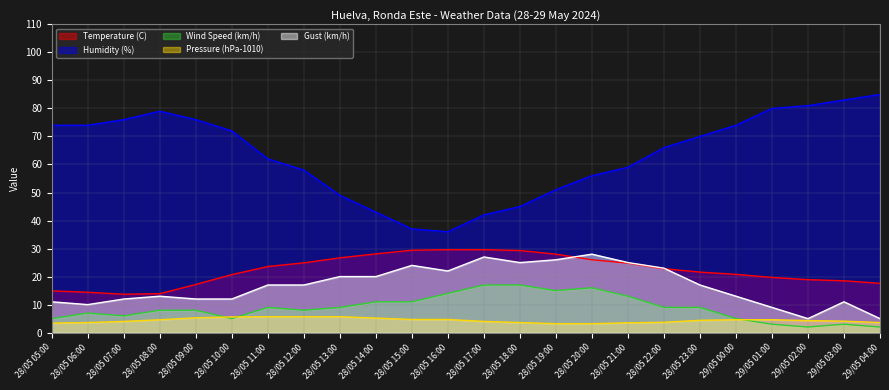

Reading left to right, list all the values displayed in this chart.

Temperature (C): 14.9	14.4	13.7	13.9	17.2	20.7	23.6	24.9	26.7	28.1	29.4	29.6	29.6	29.3	28.0	26.0	24.8	22.8	21.6	20.8	19.7	18.9	18.5	17.6
Humidity (%): 74.0	74.0	76.0	79.0	76.0	72.0	62.0	58.0	49.0	43.0	37.0	36.0	42.0	45.0	51.0	56.0	59.0	66.0	70.0	74.0	80.0	81.0	83.0	85.0
Wind Speed (km/h): 5.0	7.0	6.0	8.0	8.0	5.0	9.0	8.0	9.0	11.0	11.0	14.0	17.0	17.0	15.0	16.0	13.0	9.0	9.0	5.0	3.0	2.0	3.0	2.0
Pressure (hPa-1010): 3.4	3.6	4.0	4.6	5.3	5.6	5.7	5.7	5.7	5.2	4.7	4.7	4.0	3.6	3.2	3.2	3.5	3.7	4.4	4.6	4.6	4.3	4.1	3.6
Gust (km/h): 11.0	10.0	12.0	13.0	12.0	12.0	17.0	17.0	20.0	20.0	24.0	22.0	27.0	25.0	26.0	28.0	25.0	23.0	17.0	13.0	9.0	5.0	11.0	5.0